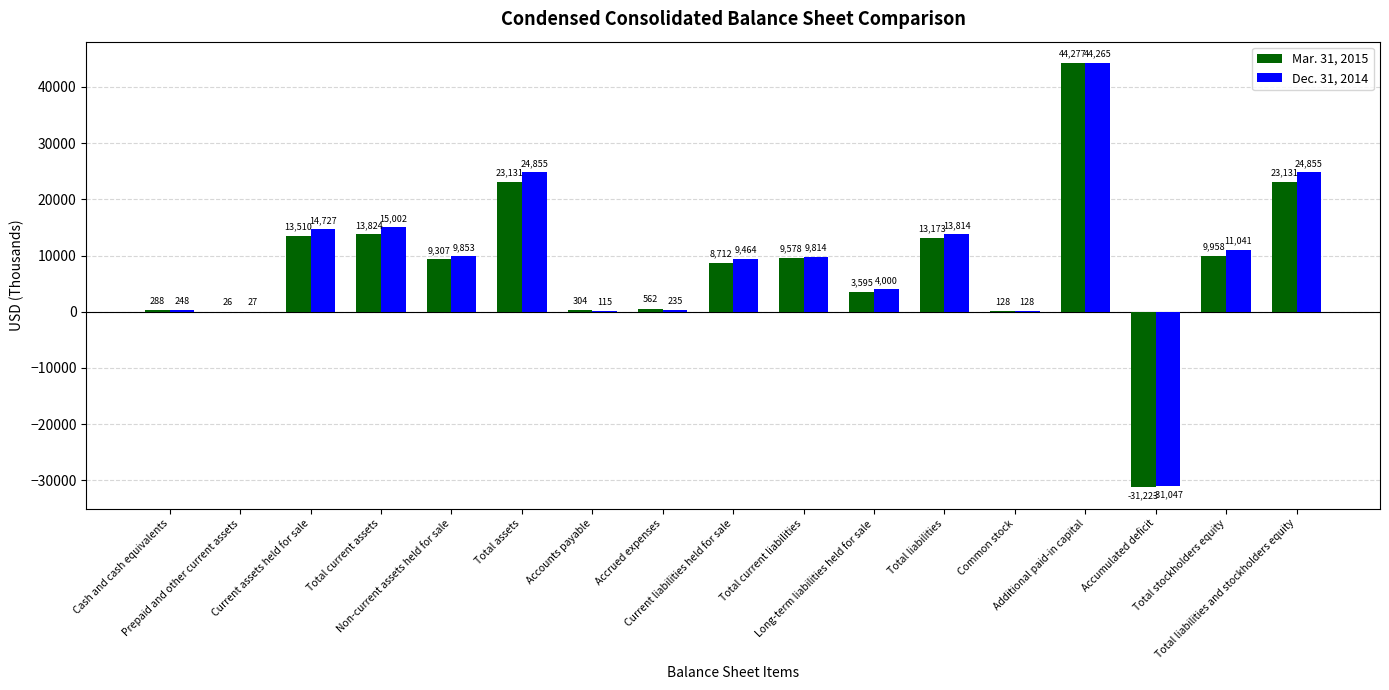

Reading left to right, extract all data points from this chart.

Mar. 31, 2015: 288	26	13510	13824	9307	23131	304	562	8712	9578	3595	13173	128	44277	-31223	9958	23131
Dec. 31, 2014: 248	27	14727	15002	9853	24855	115	235	9464	9814	4000	13814	128	44265	-31047	11041	24855